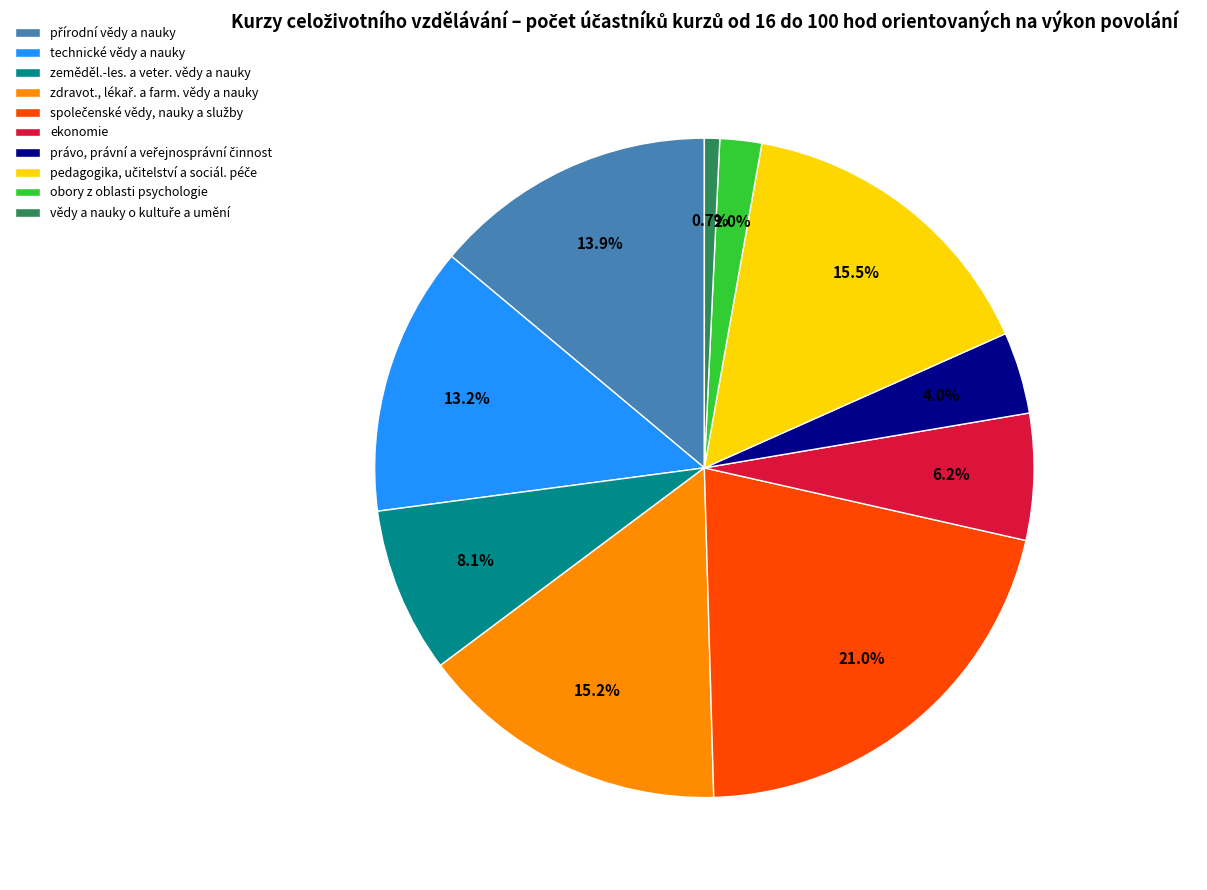

Is obory z oblasti psychologie the majority of the pie?

No